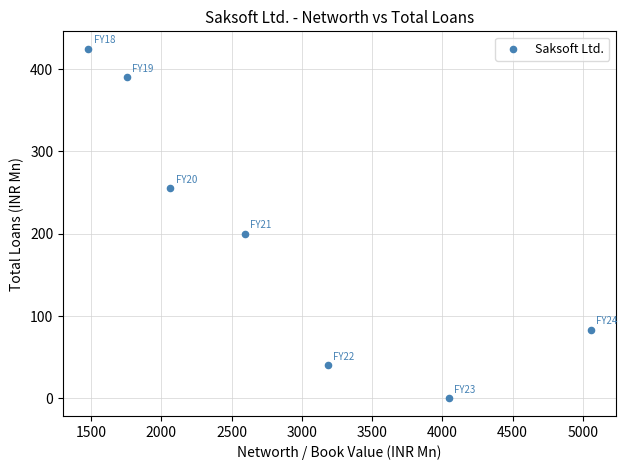

What Y value in the scatter plot is closest to 212?

200.0